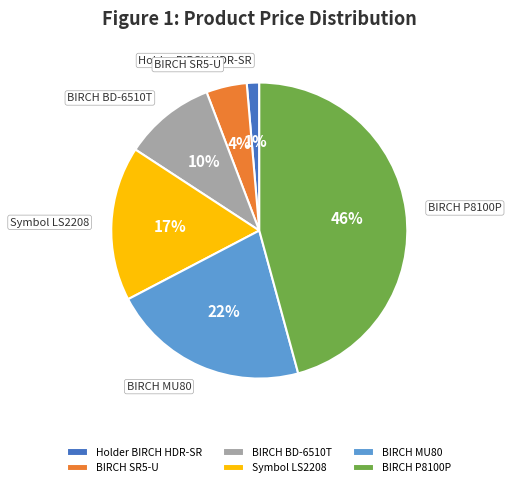

To the nearest percent, what portion does BIRCH SR5-U represent?

4%